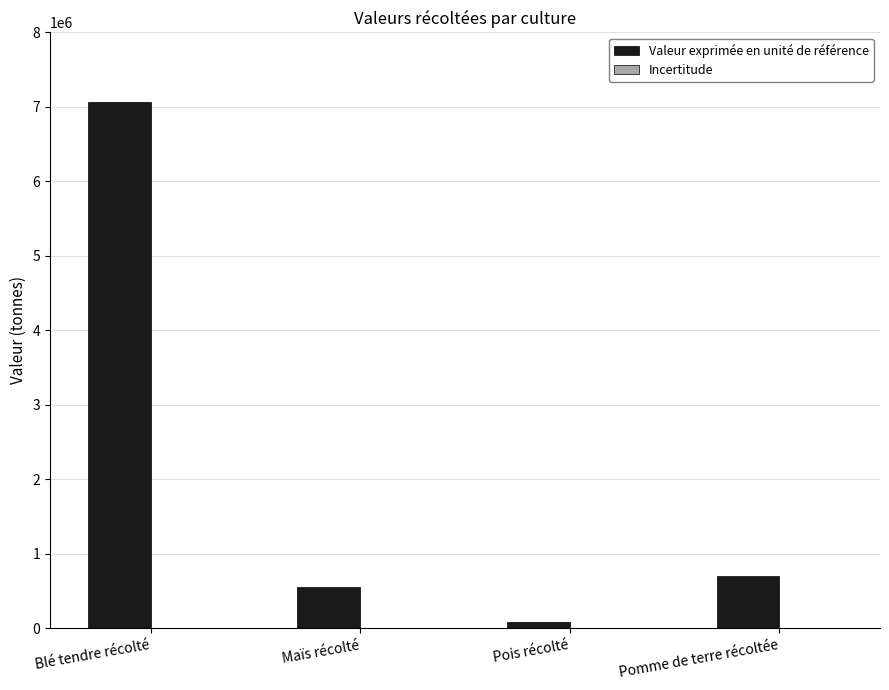

Which category has the highest value in the Valeur exprimée en unité de référence series?

Blé tendre récolté